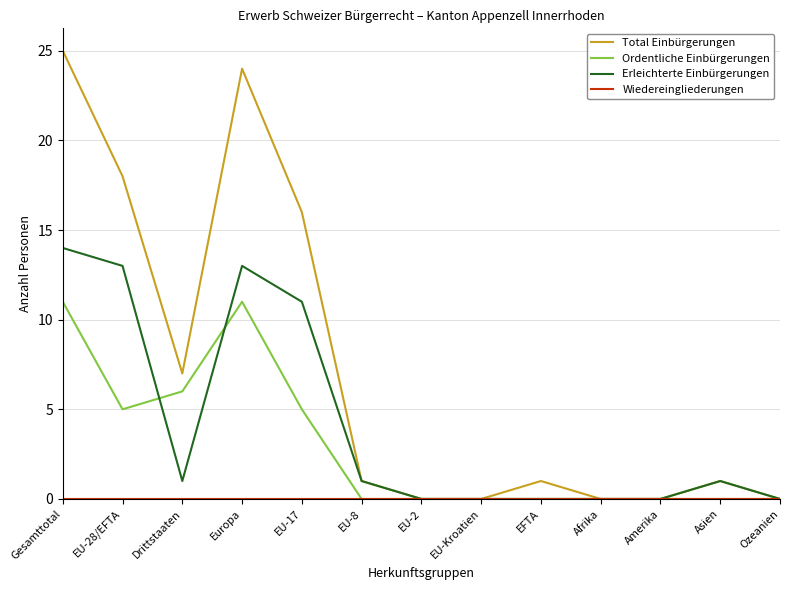

What position from the left is EU-2?

7